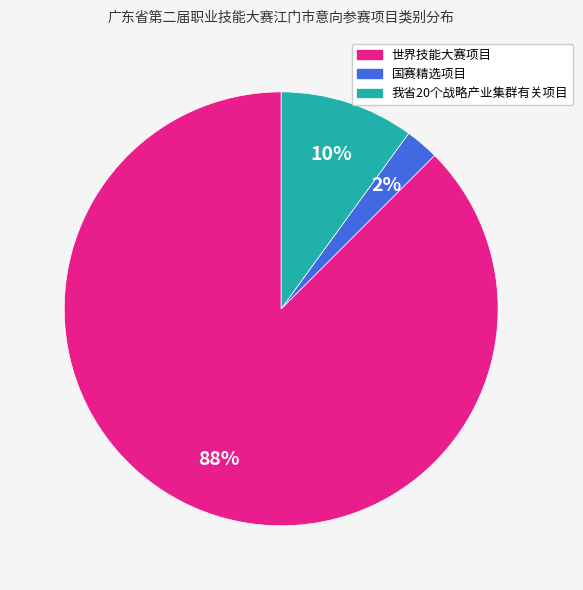

How many slices are in this pie chart?

3